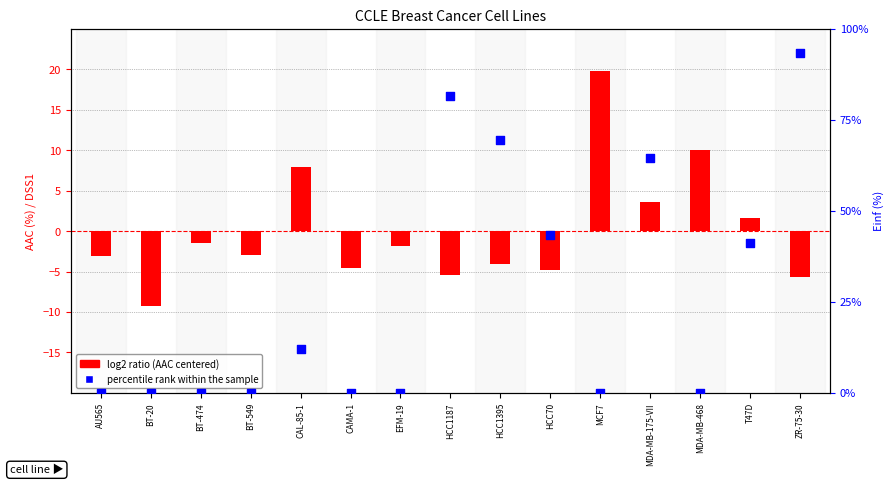

What are all the series names shown in the legend?

log2 ratio (AAC centered), percentile rank within the sample